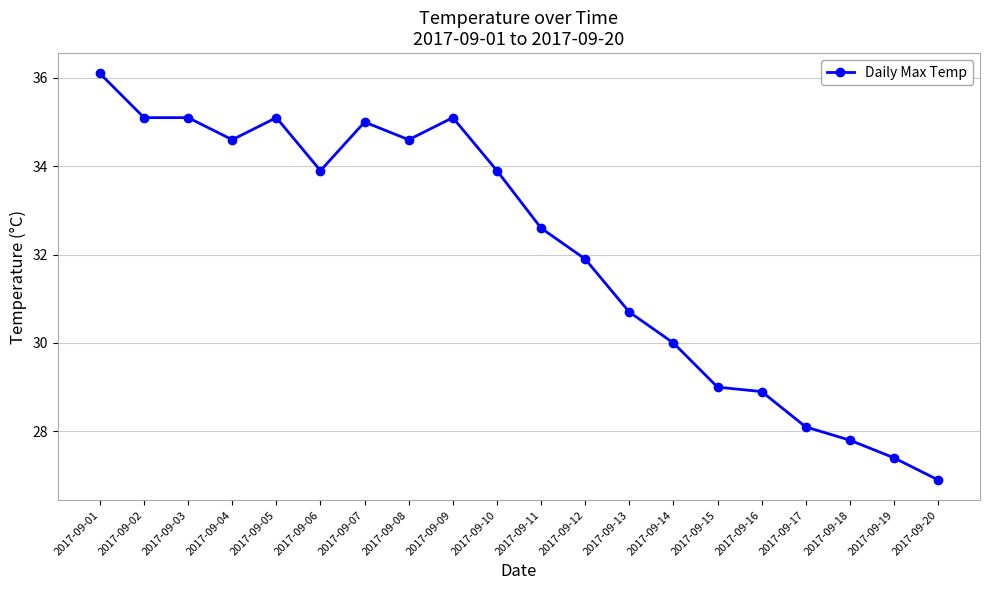

Which label corresponds to the largest value in the chart?

2017-09-01